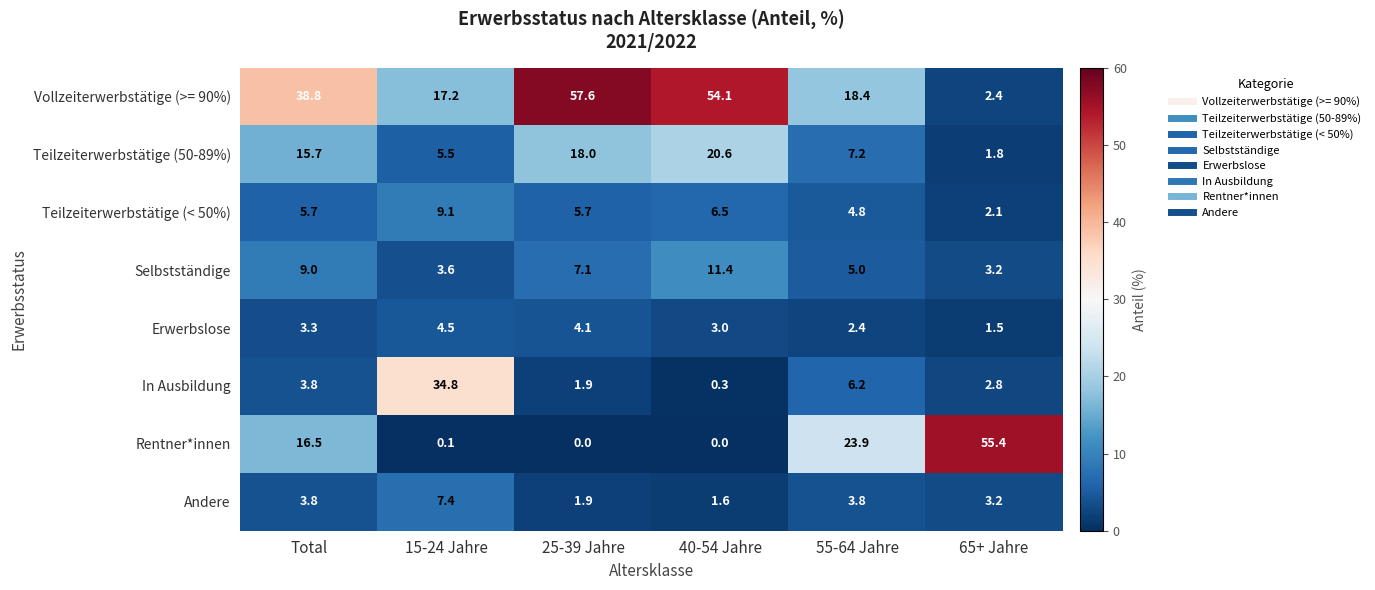

At which label does Erwerbslose first exceed 3?

Total